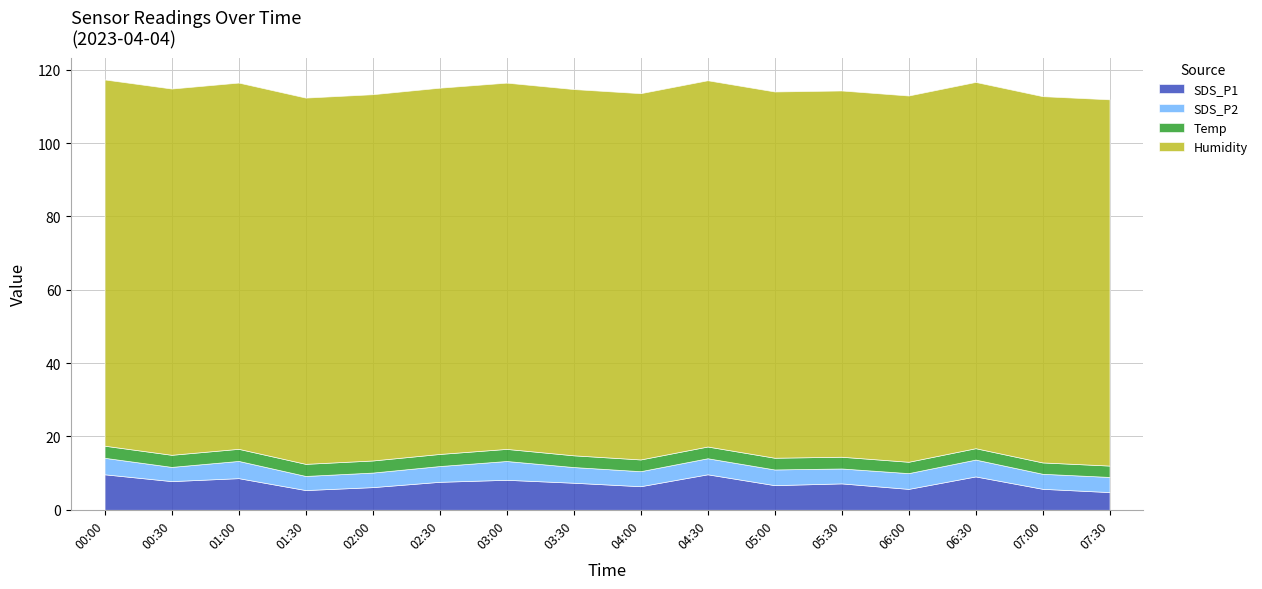

Which series has the largest total across all categories?

Humidity